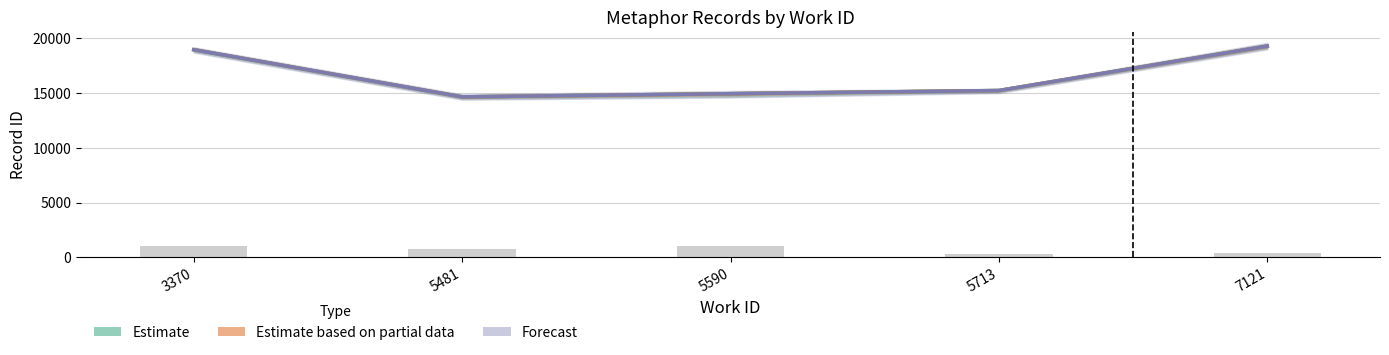

What are all the series names shown in the legend?

Estimate, Estimate based on partial data, Forecast